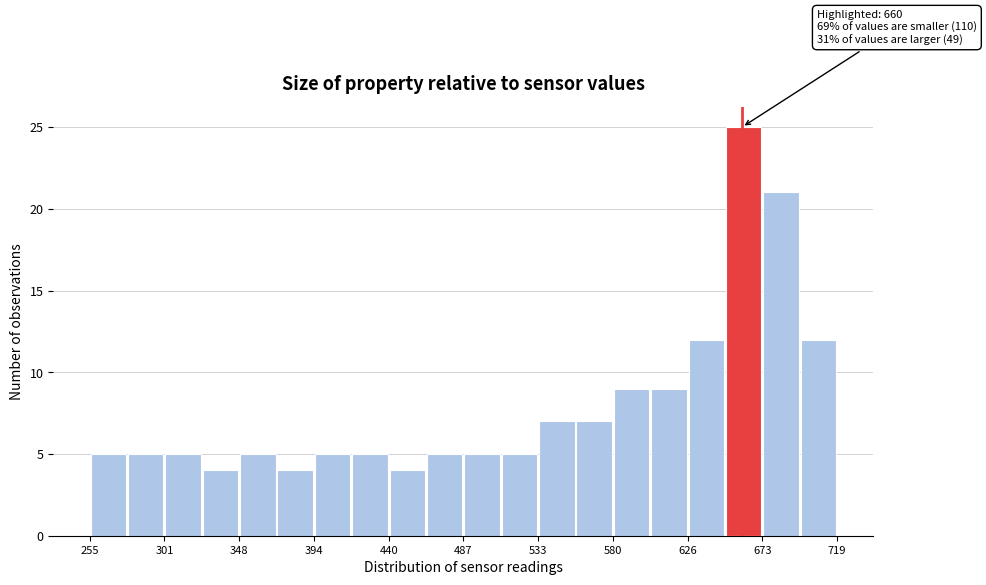

Which range on the x-axis has the tallest bar?

650 to 675